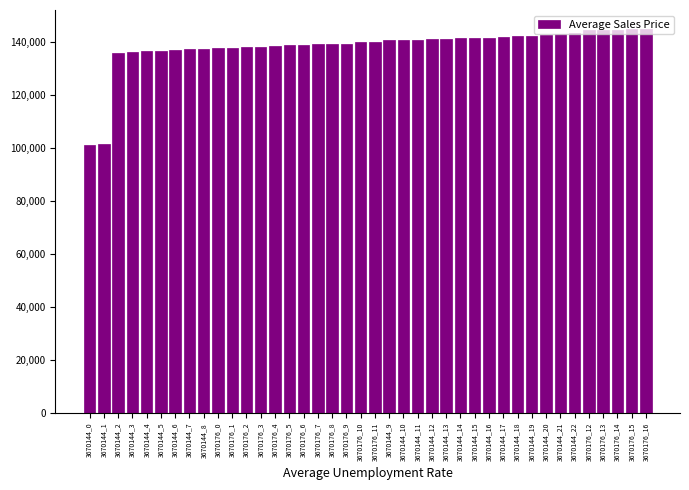

Approximately how many times larger is the value at 3670144_9 compared to 3670144_19?

1.0